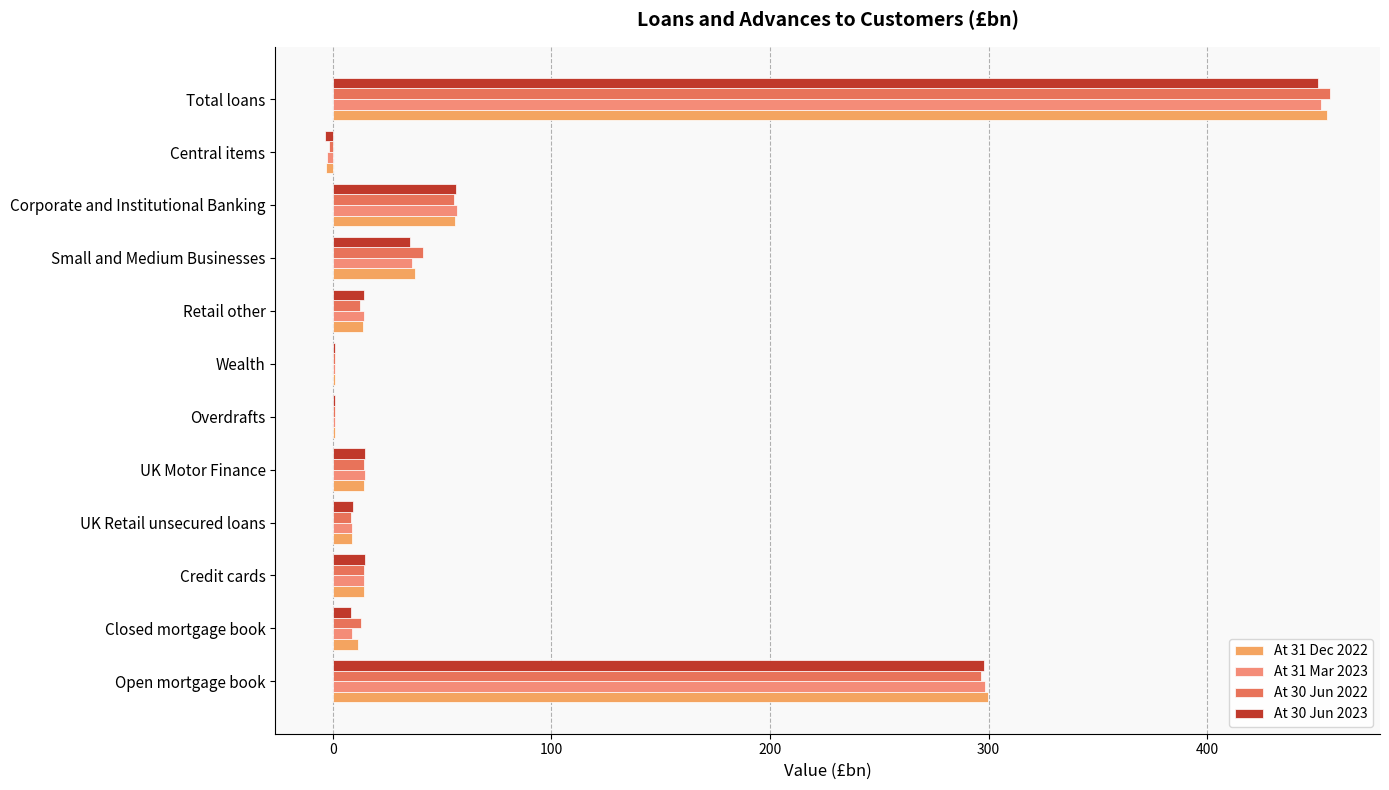

How many data points does each series have?

12